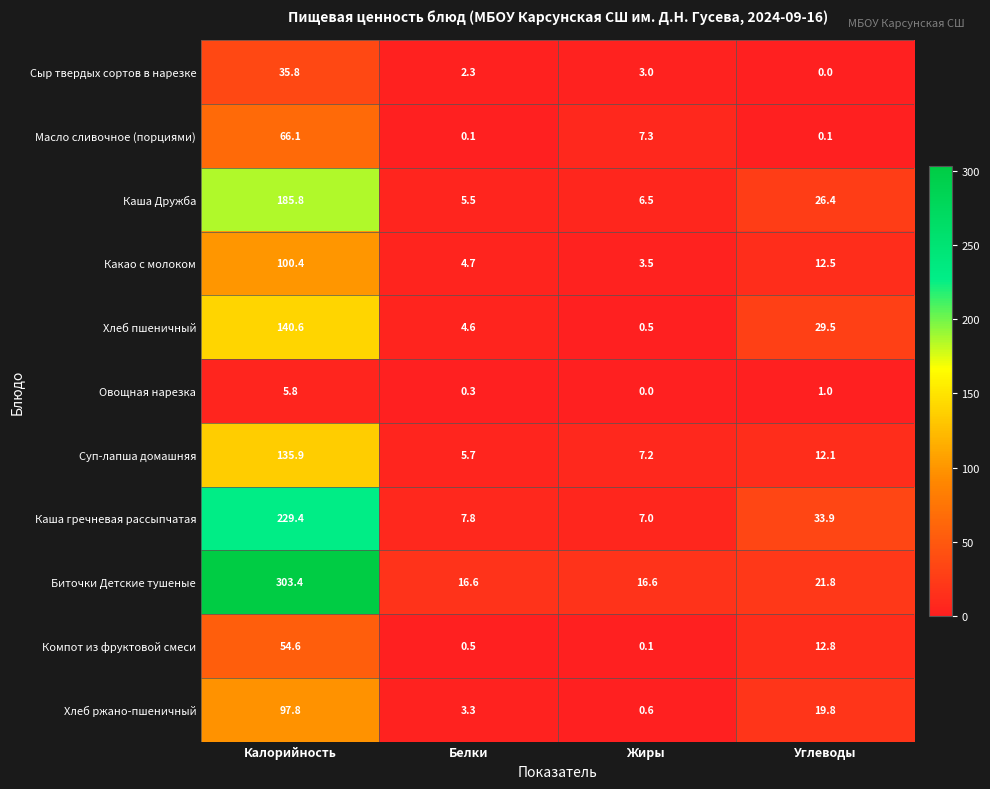

At which category is the sum across all series the highest?

Калорийность